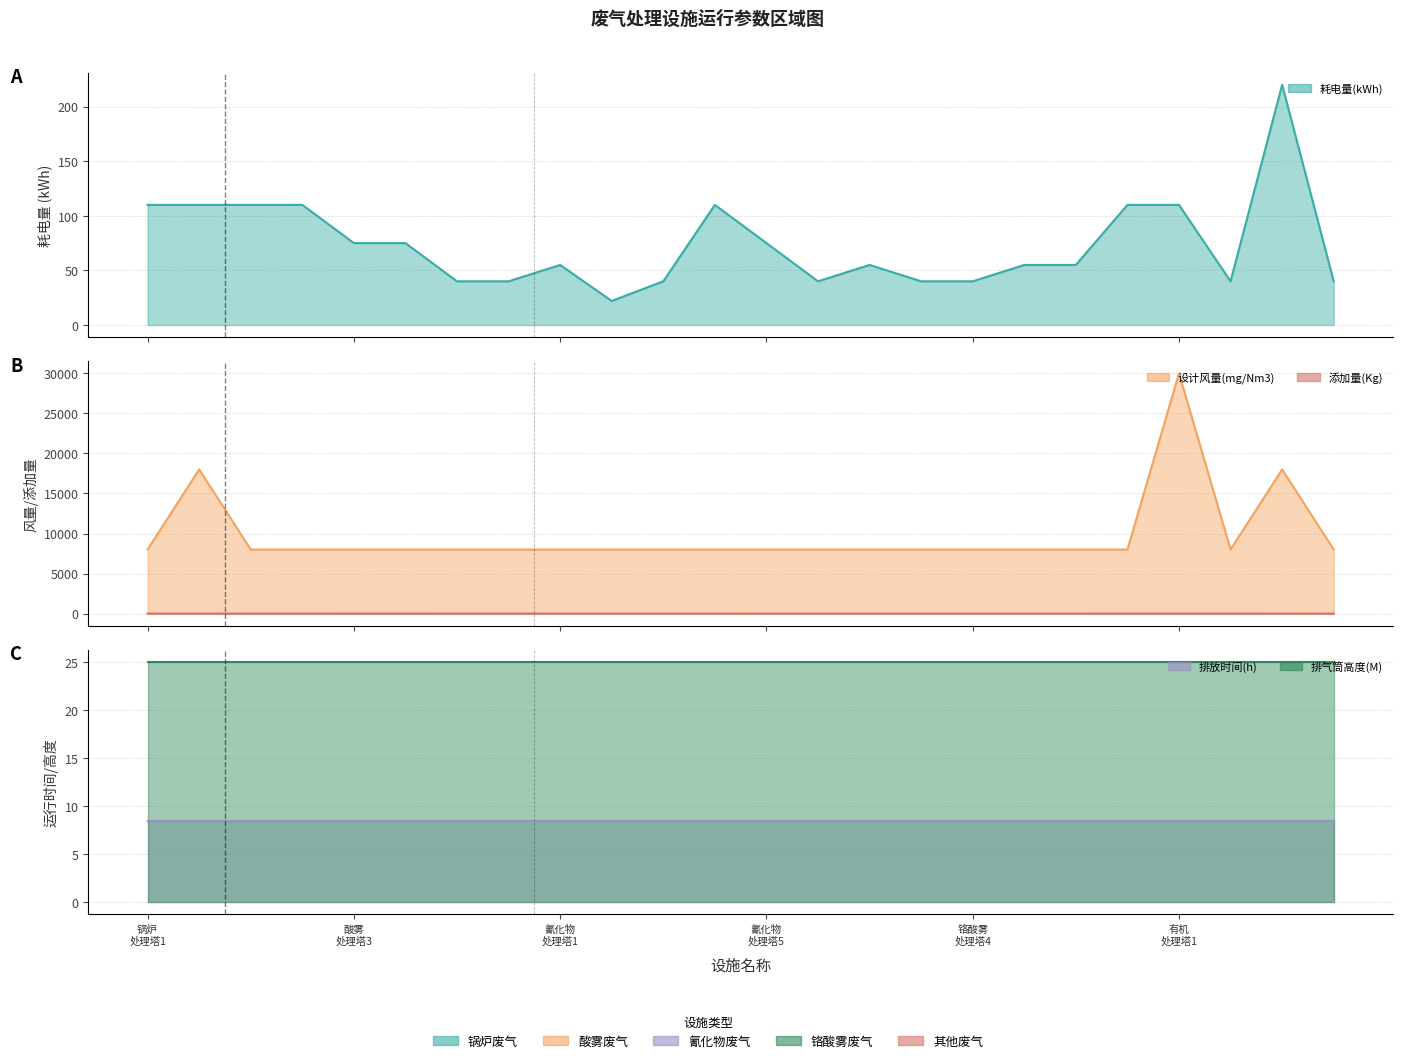

Which series has the largest total across all categories?

设计风量(mg/Nm3)